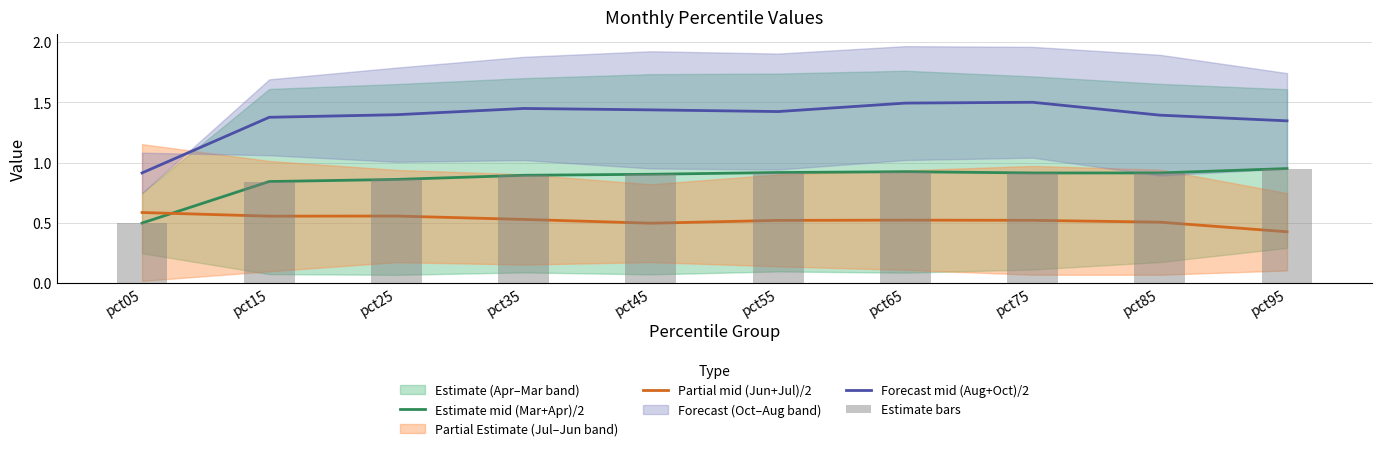

What is the spread (max minus min) of values at pct95?

0.9